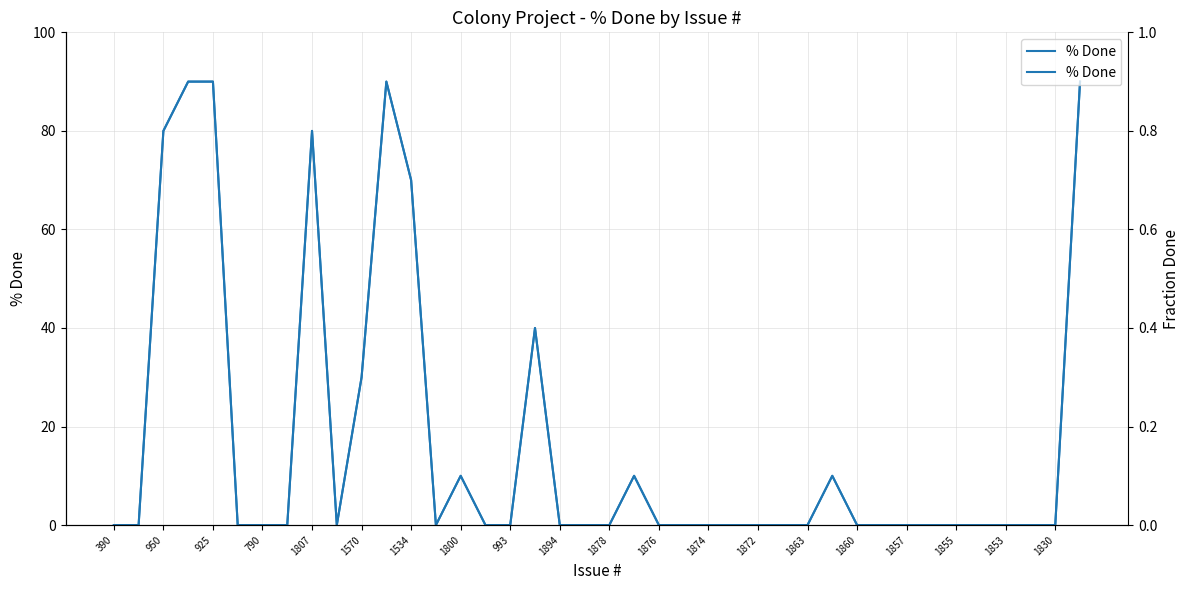

How many categories are shown in the chart?

40